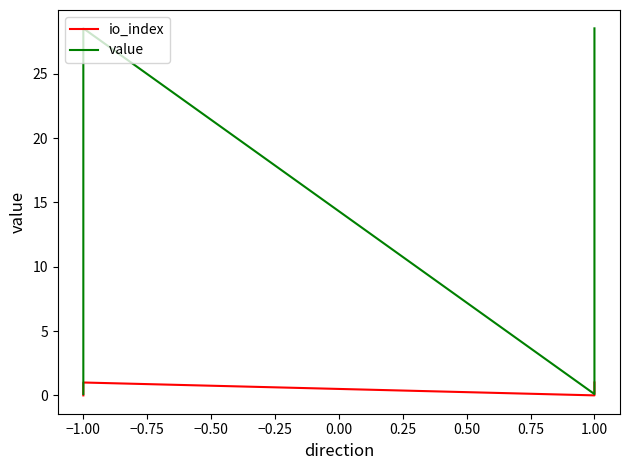

What is the value of the io_index point at the 4th from the left?

1.0